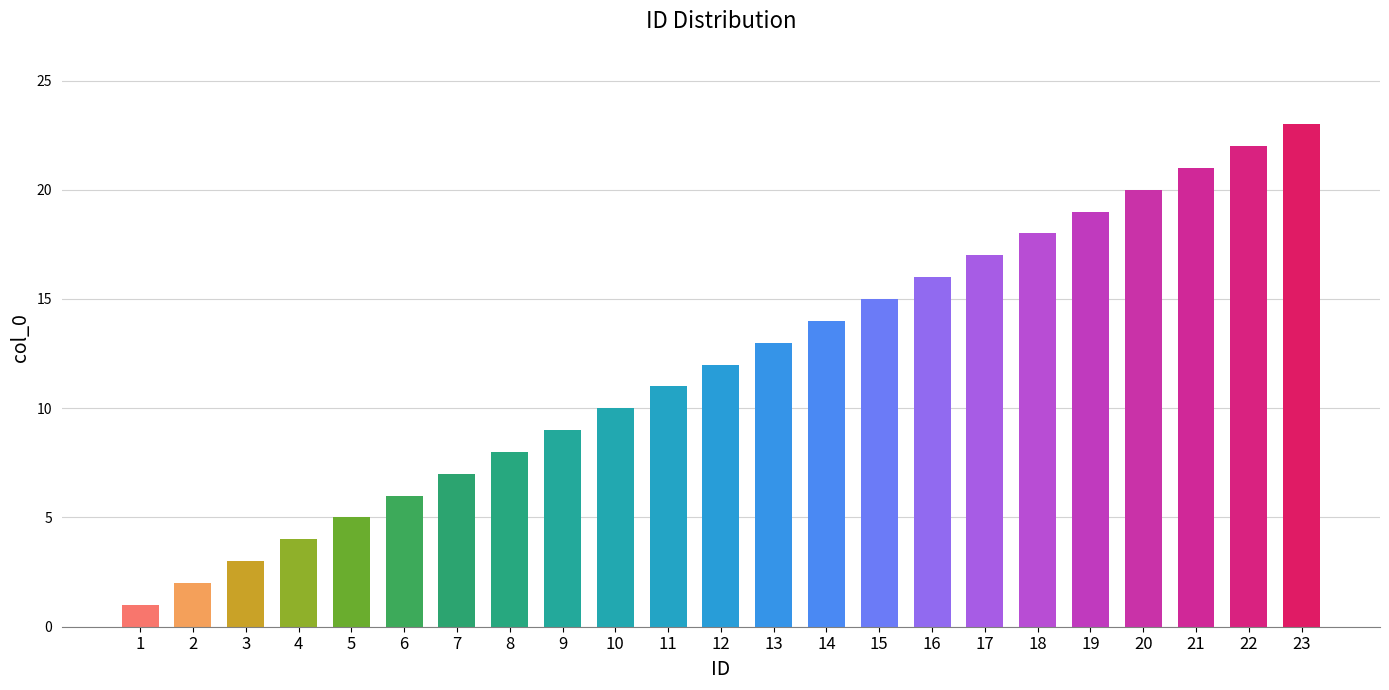

Are the bars horizontal?

No